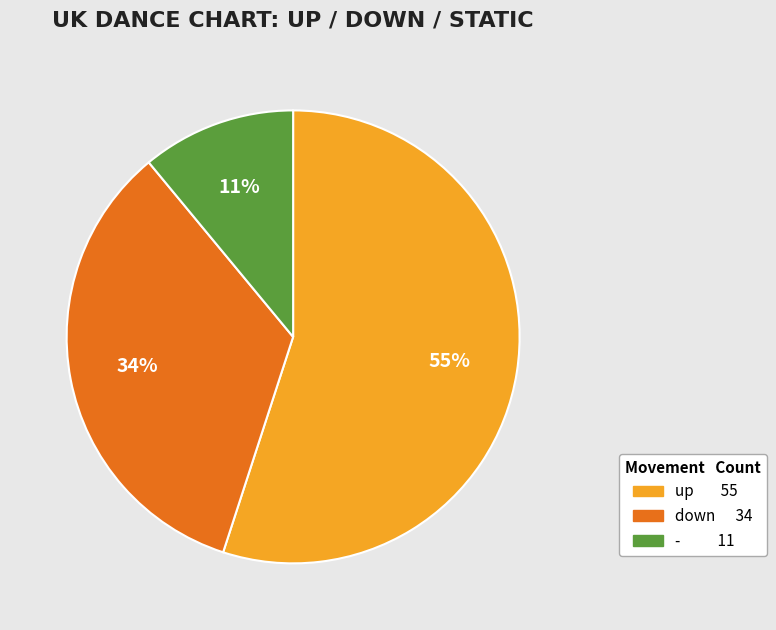

To the nearest percent, what is the average slice percentage?

33%